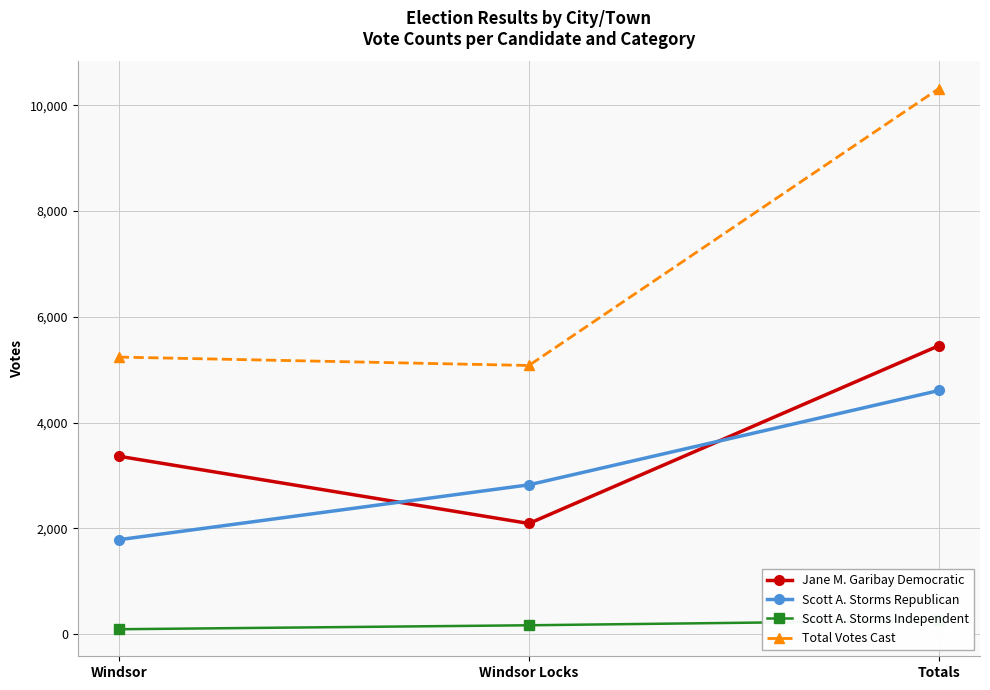

What is the lowest value of the Scott A. Storms Independent series?

91